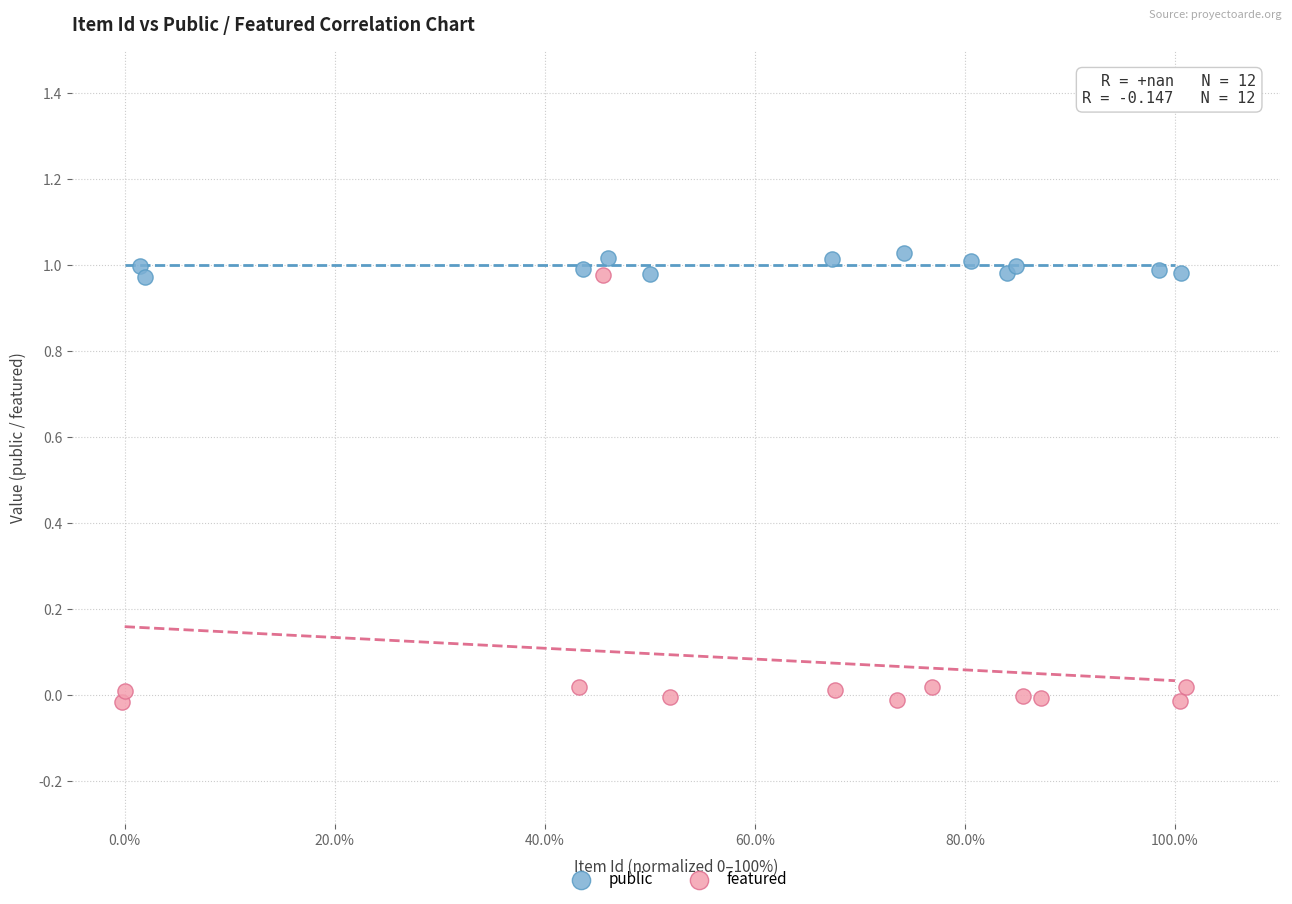

Which series has the largest Y range (max minus min)?

featured